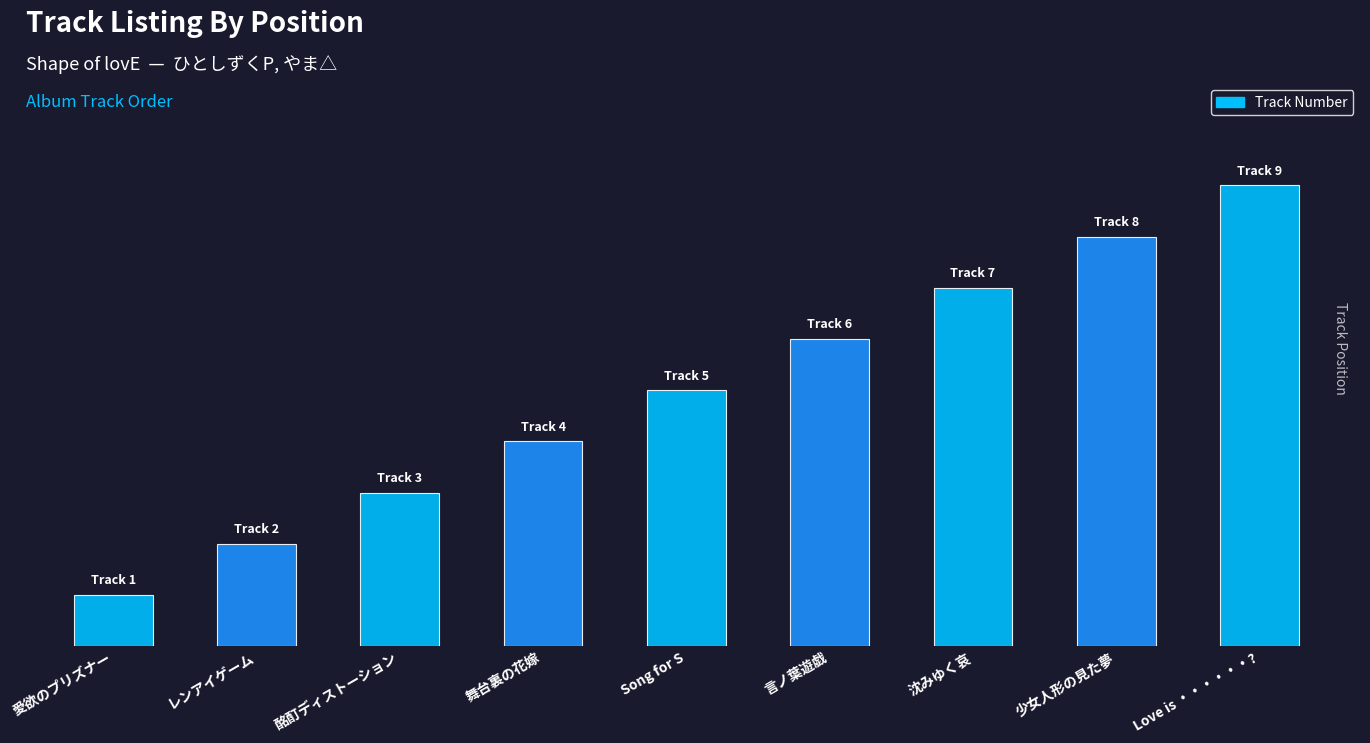

The value at 少女人形の見た夢 is 8. True or false?

True